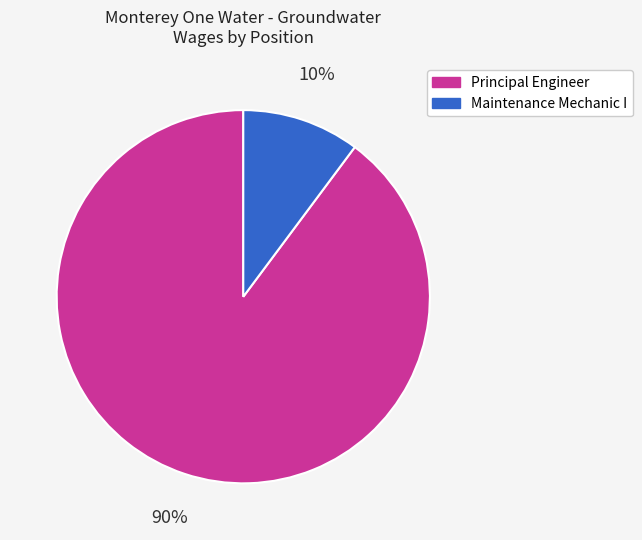

Does Principal Engineer account for over 50% of the chart?

Yes